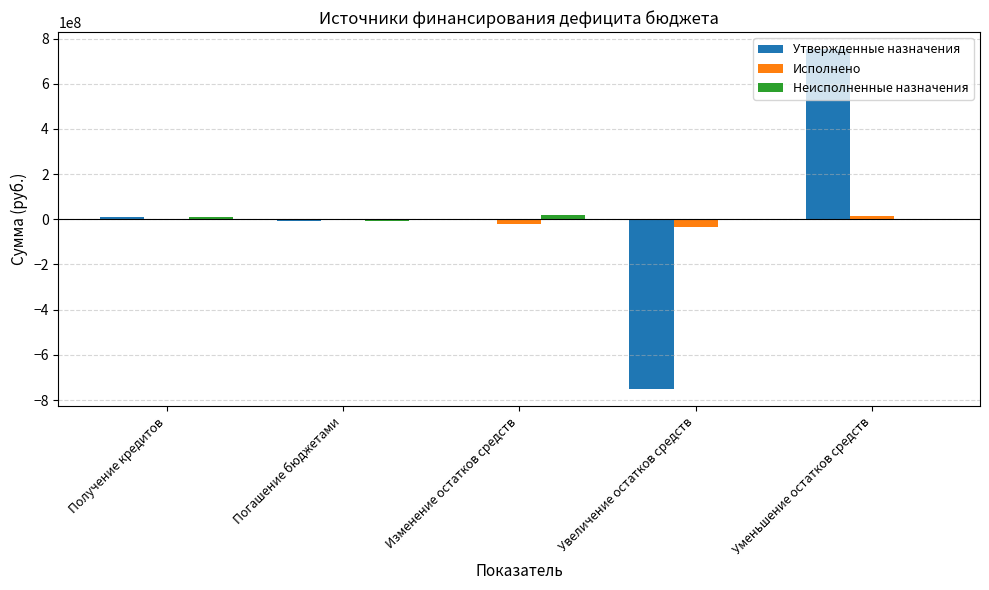

At which category is the sum across all series the highest?

Уменьшение остатков средств